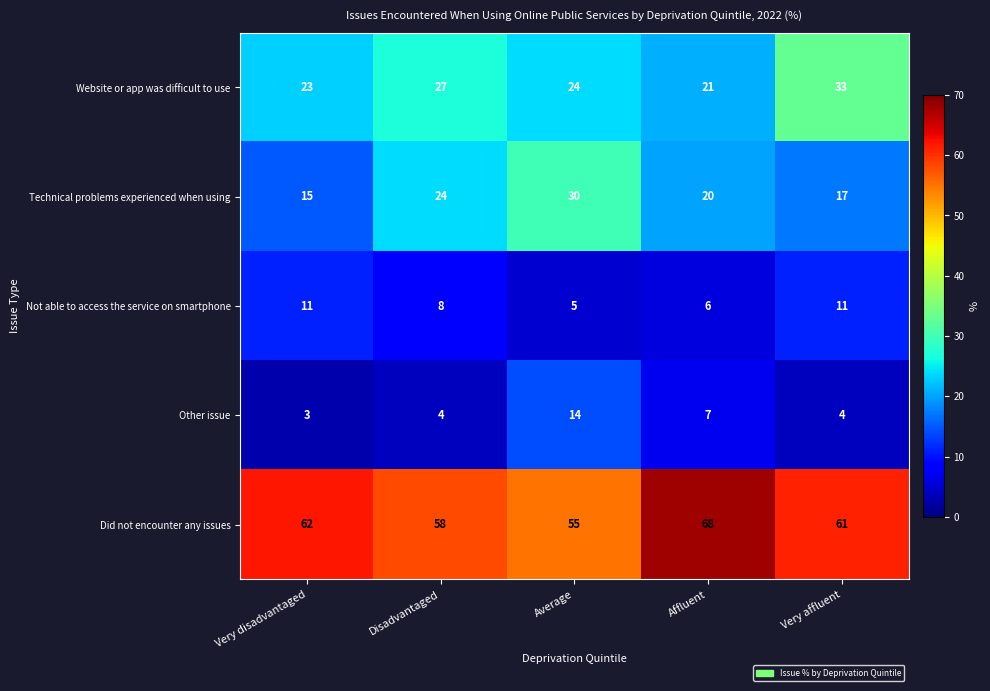

At how many categories does at least one series exceed 10?

5